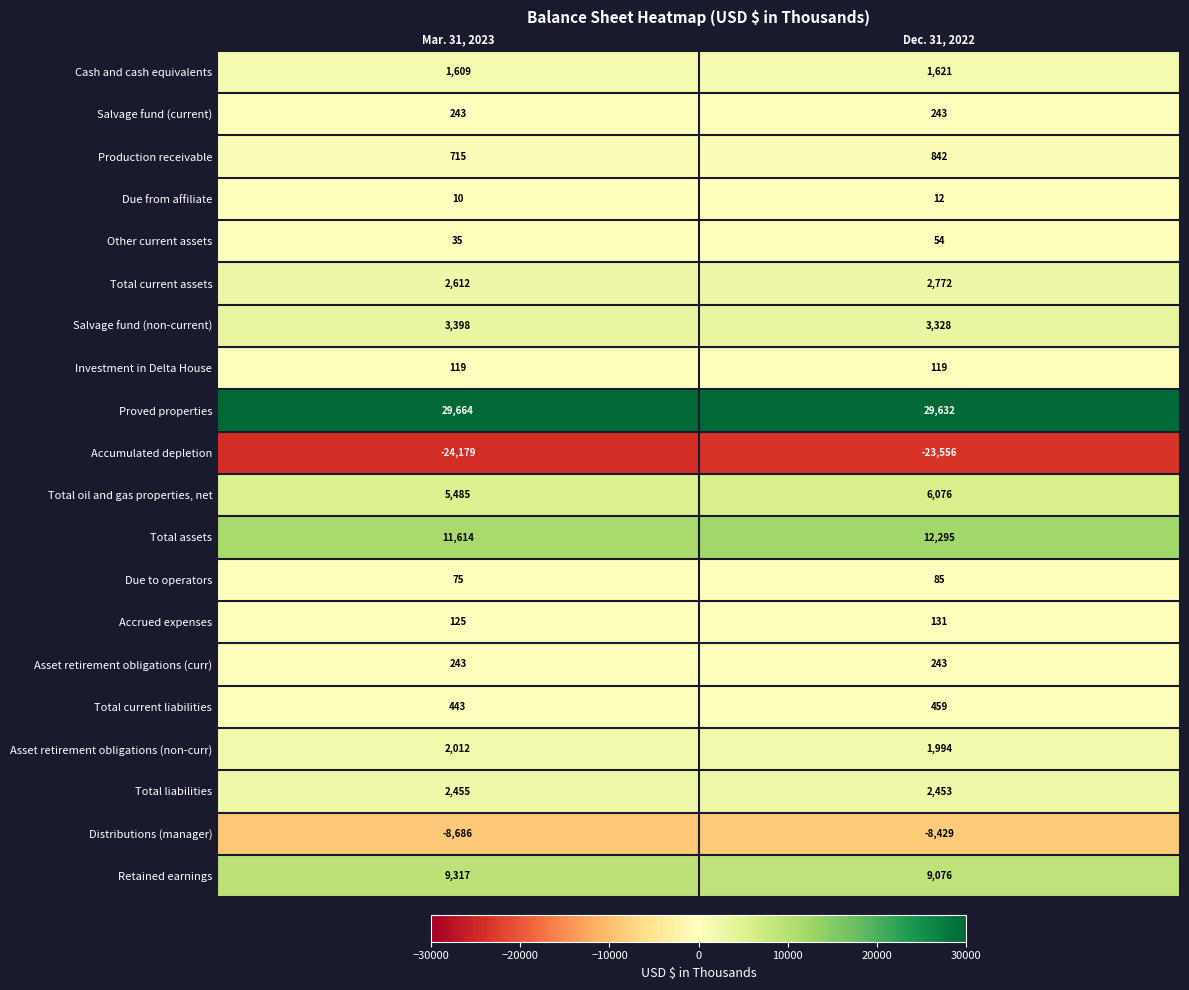

What is the minimum value for Asset retirement obligations (curr)?

243